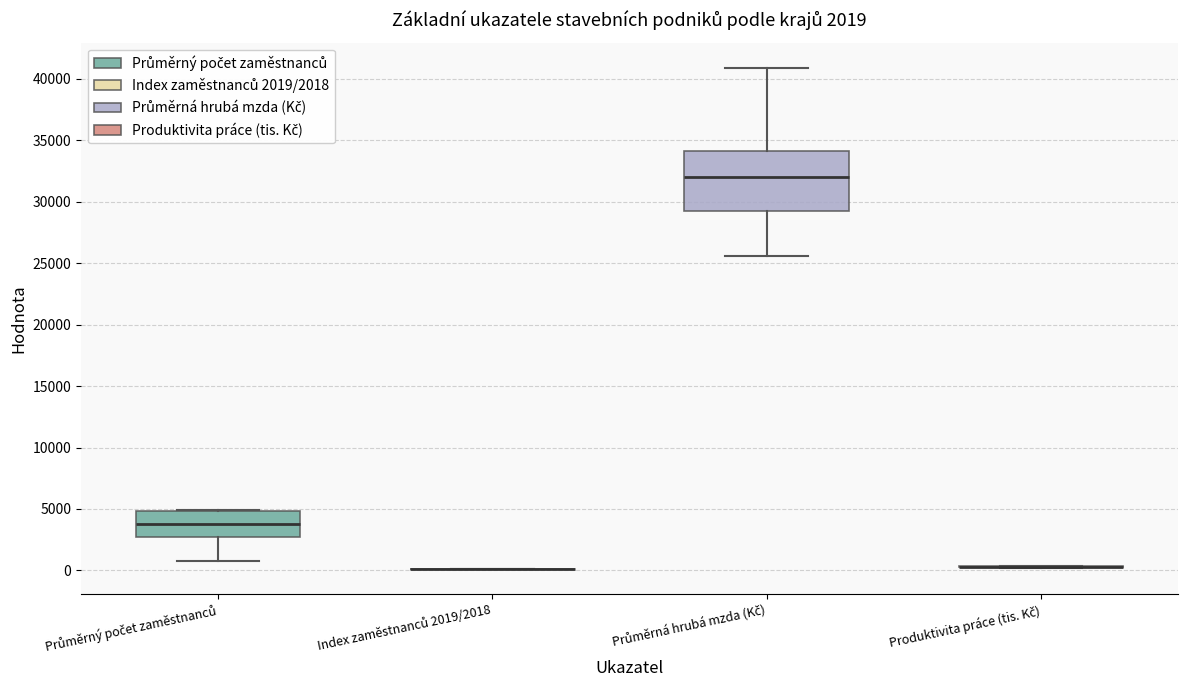

Comparing the boxes themselves (not the whiskers), which one is the tallest?

Průměrná hrubá mzda (Kč)